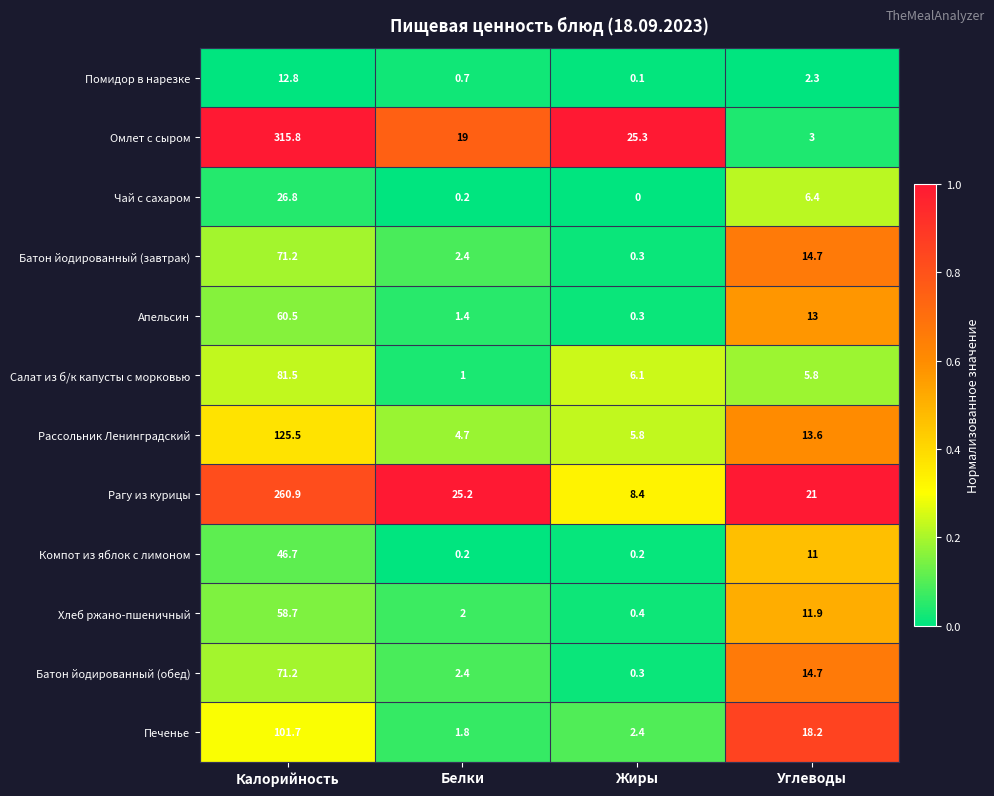

The value of Чай с сахаром at Углеводы is 6.4. True or false?

True